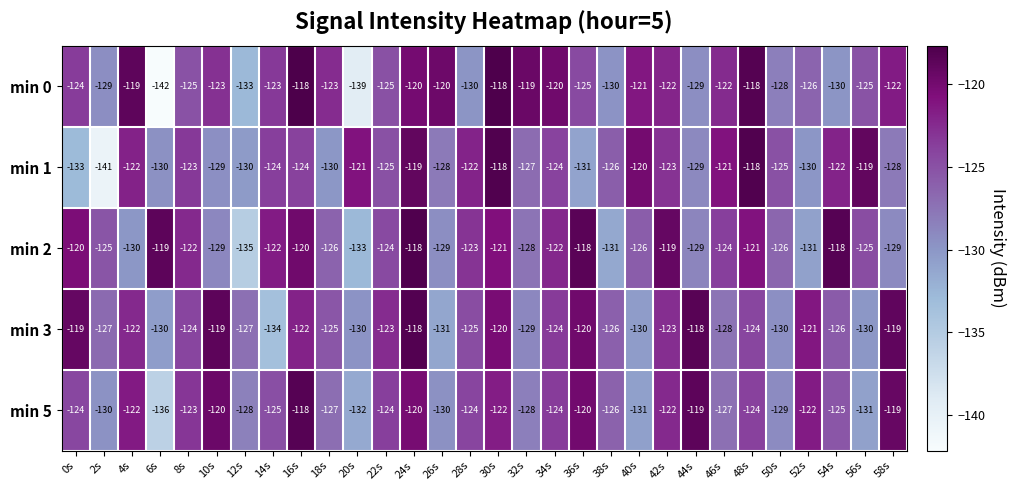

At which category is the sum across all series the highest?

24s